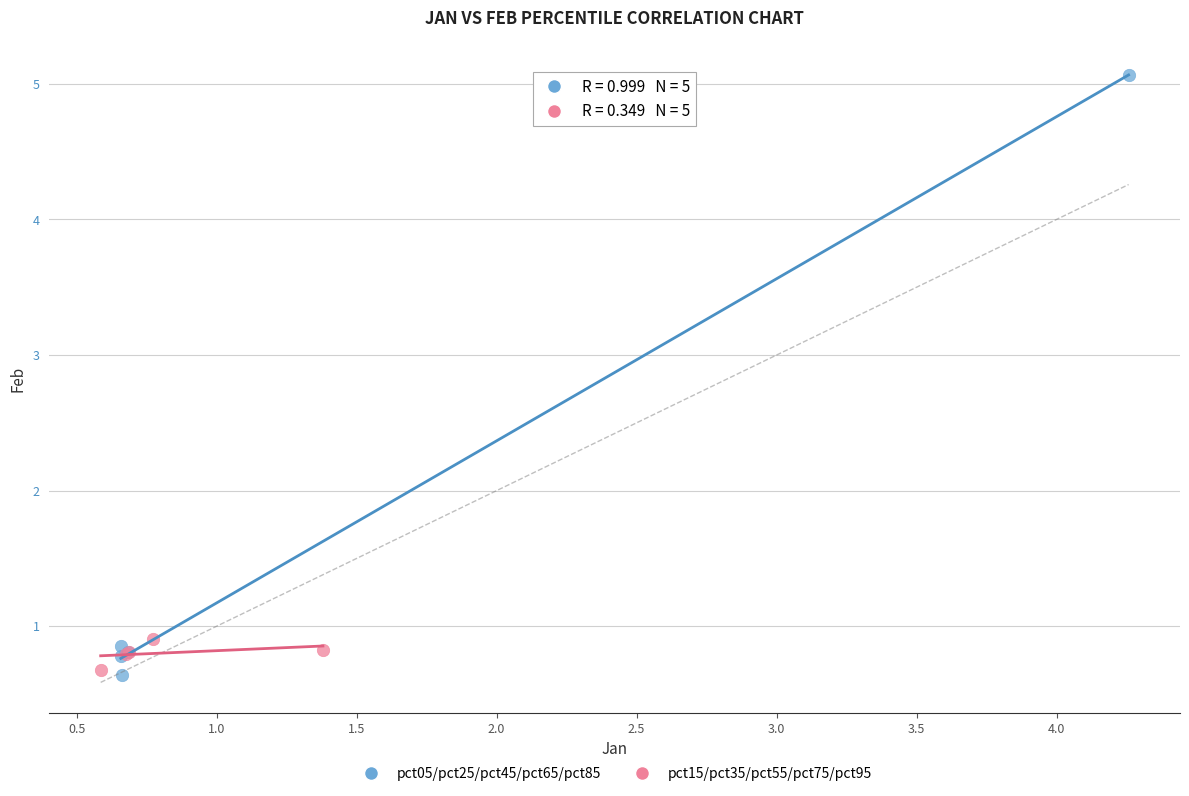

What are all the series names shown in the legend?

pct05/pct25/pct45/pct65/pct85, pct15/pct35/pct55/pct75/pct95